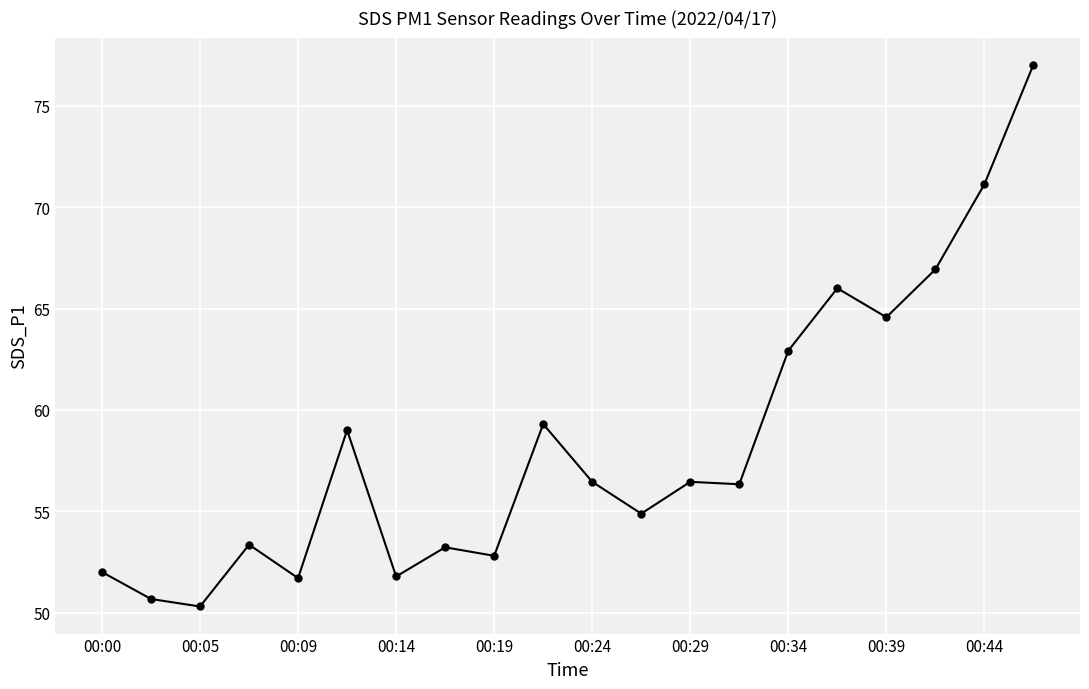

What is the minimum value shown in the chart?

50.3